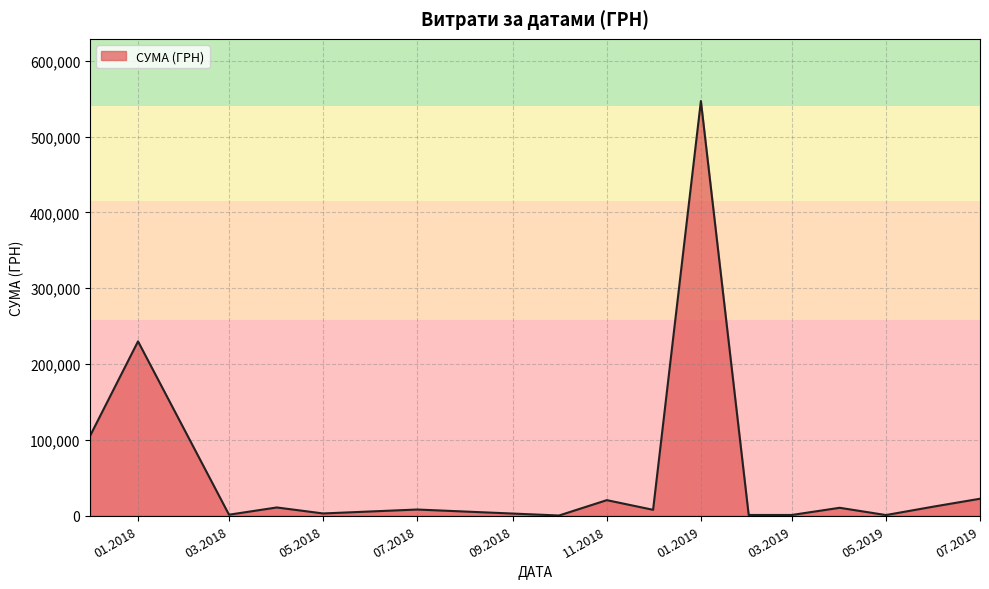

What is the greatest value displayed?

546929.7